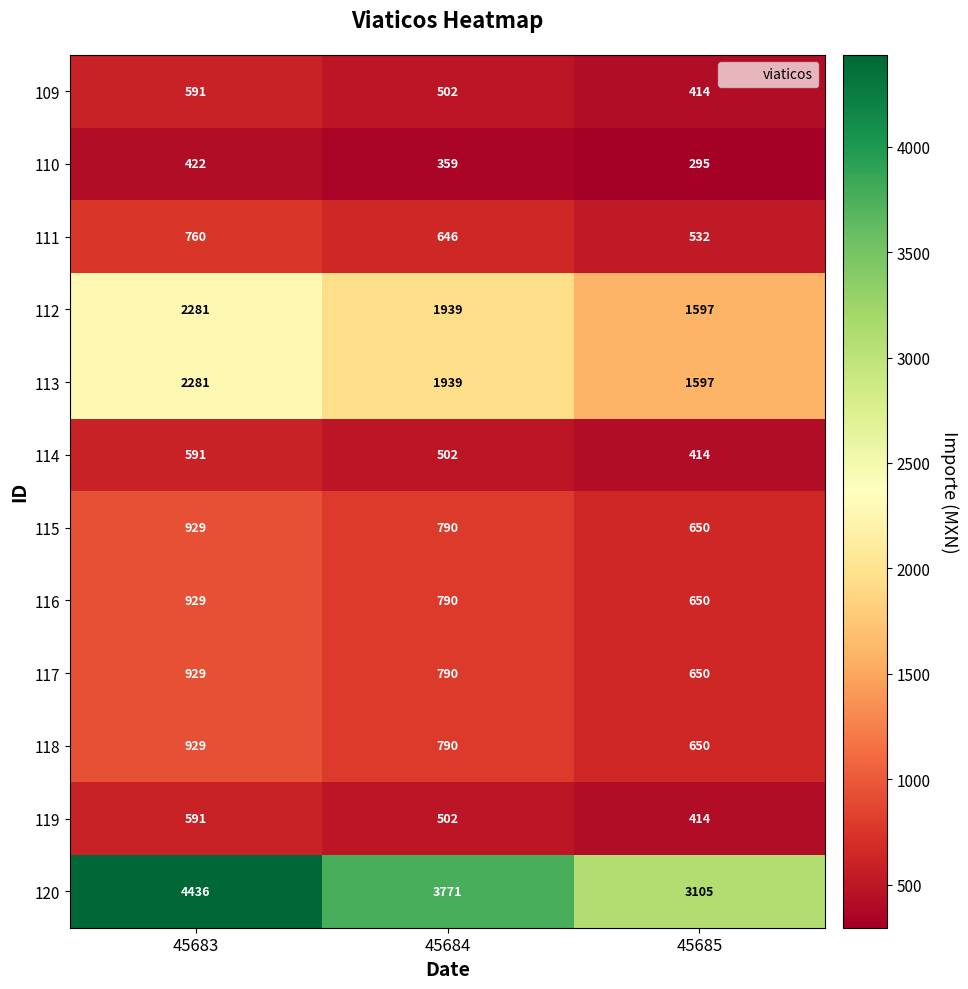

What is the sum of all 117 values?

2369